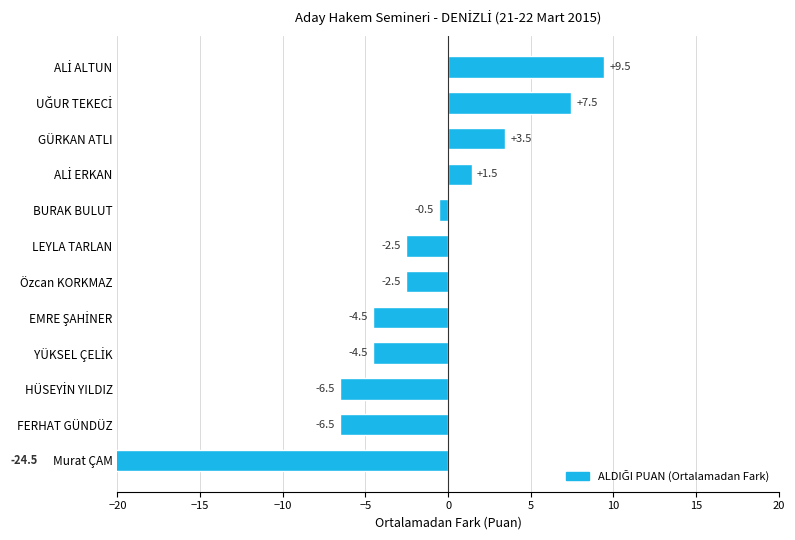

Between Özcan KORKMAZ and LEYLA TARLAN, which is larger?

Özcan KORKMAZ